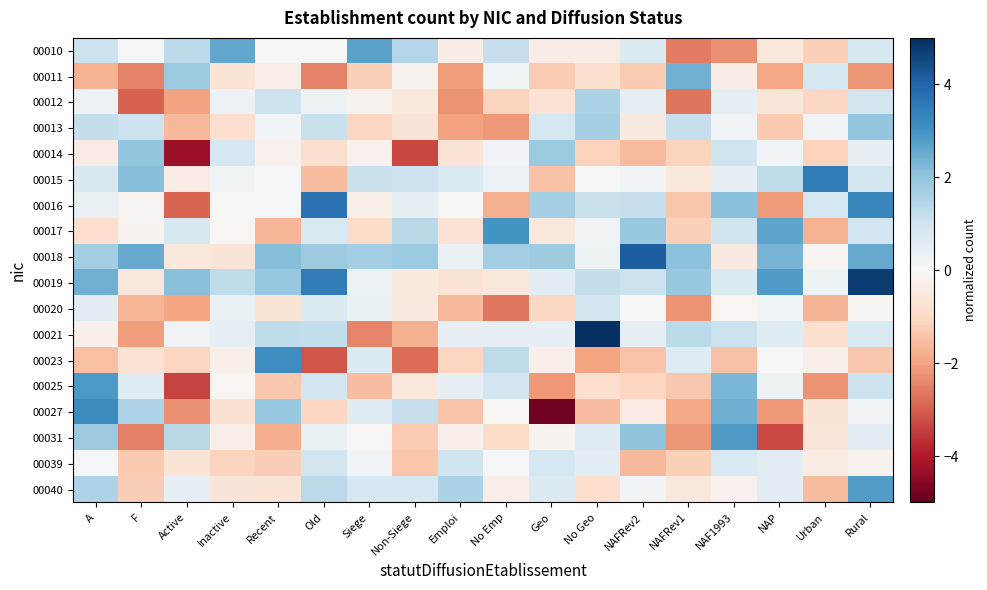

How many series are shown in this chart?

18